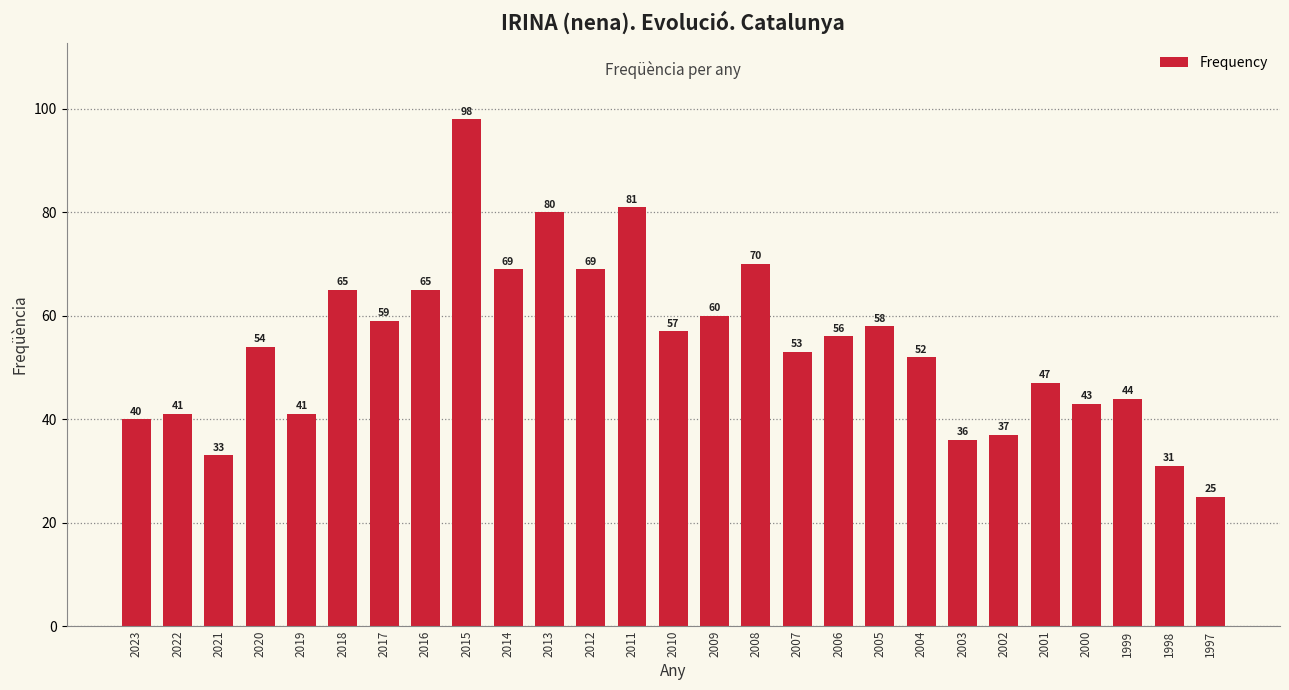

Reading left to right, what are all the values shown in this chart?

40	41	33	54	41	65	59	65	98	69	80	69	81	57	60	70	53	56	58	52	36	37	47	43	44	31	25